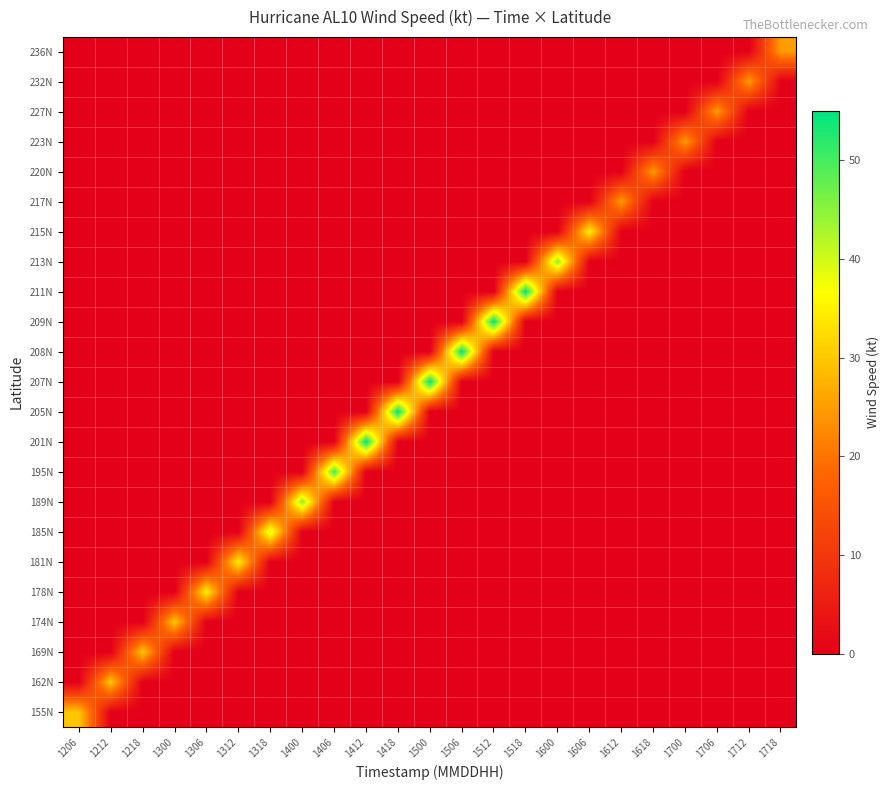

Reading right to left, list all the values displayed in this chart.

155N: 1718=0	1712=0	1706=0	1700=0	1618=0	1612=0	1606=0	1600=0	1518=0	1512=0	1506=0	1500=0	1418=0	1412=0	1406=0	1400=0	1318=0	1312=0	1306=0	1300=0	1218=0	1212=0	1206=30
162N: 1718=0	1712=0	1706=0	1700=0	1618=0	1612=0	1606=0	1600=0	1518=0	1512=0	1506=0	1500=0	1418=0	1412=0	1406=0	1400=0	1318=0	1312=0	1306=0	1300=0	1218=0	1212=30	1206=0
169N: 1718=0	1712=0	1706=0	1700=0	1618=0	1612=0	1606=0	1600=0	1518=0	1512=0	1506=0	1500=0	1418=0	1412=0	1406=0	1400=0	1318=0	1312=0	1306=0	1300=0	1218=30	1212=0	1206=0
174N: 1718=0	1712=0	1706=0	1700=0	1618=0	1612=0	1606=0	1600=0	1518=0	1512=0	1506=0	1500=0	1418=0	1412=0	1406=0	1400=0	1318=0	1312=0	1306=0	1300=30	1218=0	1212=0	1206=0
178N: 1718=0	1712=0	1706=0	1700=0	1618=0	1612=0	1606=0	1600=0	1518=0	1512=0	1506=0	1500=0	1418=0	1412=0	1406=0	1400=0	1318=0	1312=0	1306=35	1300=0	1218=0	1212=0	1206=0
181N: 1718=0	1712=0	1706=0	1700=0	1618=0	1612=0	1606=0	1600=0	1518=0	1512=0	1506=0	1500=0	1418=0	1412=0	1406=0	1400=0	1318=0	1312=35	1306=0	1300=0	1218=0	1212=0	1206=0
185N: 1718=0	1712=0	1706=0	1700=0	1618=0	1612=0	1606=0	1600=0	1518=0	1512=0	1506=0	1500=0	1418=0	1412=0	1406=0	1400=0	1318=40	1312=0	1306=0	1300=0	1218=0	1212=0	1206=0
189N: 1718=0	1712=0	1706=0	1700=0	1618=0	1612=0	1606=0	1600=0	1518=0	1512=0	1506=0	1500=0	1418=0	1412=0	1406=0	1400=45	1318=0	1312=0	1306=0	1300=0	1218=0	1212=0	1206=0
195N: 1718=0	1712=0	1706=0	1700=0	1618=0	1612=0	1606=0	1600=0	1518=0	1512=0	1506=0	1500=0	1418=0	1412=0	1406=50	1400=0	1318=0	1312=0	1306=0	1300=0	1218=0	1212=0	1206=0
201N: 1718=0	1712=0	1706=0	1700=0	1618=0	1612=0	1606=0	1600=0	1518=0	1512=0	1506=0	1500=0	1418=0	1412=55	1406=0	1400=0	1318=0	1312=0	1306=0	1300=0	1218=0	1212=0	1206=0
205N: 1718=0	1712=0	1706=0	1700=0	1618=0	1612=0	1606=0	1600=0	1518=0	1512=0	1506=0	1500=0	1418=55	1412=0	1406=0	1400=0	1318=0	1312=0	1306=0	1300=0	1218=0	1212=0	1206=0
207N: 1718=0	1712=0	1706=0	1700=0	1618=0	1612=0	1606=0	1600=0	1518=0	1512=0	1506=0	1500=55	1418=0	1412=0	1406=0	1400=0	1318=0	1312=0	1306=0	1300=0	1218=0	1212=0	1206=0
208N: 1718=0	1712=0	1706=0	1700=0	1618=0	1612=0	1606=0	1600=0	1518=0	1512=0	1506=55	1500=0	1418=0	1412=0	1406=0	1400=0	1318=0	1312=0	1306=0	1300=0	1218=0	1212=0	1206=0
209N: 1718=0	1712=0	1706=0	1700=0	1618=0	1612=0	1606=0	1600=0	1518=0	1512=55	1506=0	1500=0	1418=0	1412=0	1406=0	1400=0	1318=0	1312=0	1306=0	1300=0	1218=0	1212=0	1206=0
211N: 1718=0	1712=0	1706=0	1700=0	1618=0	1612=0	1606=0	1600=0	1518=55	1512=0	1506=0	1500=0	1418=0	1412=0	1406=0	1400=0	1318=0	1312=0	1306=0	1300=0	1218=0	1212=0	1206=0
213N: 1718=0	1712=0	1706=0	1700=0	1618=0	1612=0	1606=0	1600=45	1518=0	1512=0	1506=0	1500=0	1418=0	1412=0	1406=0	1400=0	1318=0	1312=0	1306=0	1300=0	1218=0	1212=0	1206=0
215N: 1718=0	1712=0	1706=0	1700=0	1618=0	1612=0	1606=35	1600=0	1518=0	1512=0	1506=0	1500=0	1418=0	1412=0	1406=0	1400=0	1318=0	1312=0	1306=0	1300=0	1218=0	1212=0	1206=0
217N: 1718=0	1712=0	1706=0	1700=0	1618=0	1612=25	1606=0	1600=0	1518=0	1512=0	1506=0	1500=0	1418=0	1412=0	1406=0	1400=0	1318=0	1312=0	1306=0	1300=0	1218=0	1212=0	1206=0
220N: 1718=0	1712=0	1706=0	1700=0	1618=25	1612=0	1606=0	1600=0	1518=0	1512=0	1506=0	1500=0	1418=0	1412=0	1406=0	1400=0	1318=0	1312=0	1306=0	1300=0	1218=0	1212=0	1206=0
223N: 1718=0	1712=0	1706=0	1700=25	1618=0	1612=0	1606=0	1600=0	1518=0	1512=0	1506=0	1500=0	1418=0	1412=0	1406=0	1400=0	1318=0	1312=0	1306=0	1300=0	1218=0	1212=0	1206=0
227N: 1718=0	1712=0	1706=25	1700=0	1618=0	1612=0	1606=0	1600=0	1518=0	1512=0	1506=0	1500=0	1418=0	1412=0	1406=0	1400=0	1318=0	1312=0	1306=0	1300=0	1218=0	1212=0	1206=0
232N: 1718=0	1712=25	1706=0	1700=0	1618=0	1612=0	1606=0	1600=0	1518=0	1512=0	1506=0	1500=0	1418=0	1412=0	1406=0	1400=0	1318=0	1312=0	1306=0	1300=0	1218=0	1212=0	1206=0
236N: 1718=25	1712=0	1706=0	1700=0	1618=0	1612=0	1606=0	1600=0	1518=0	1512=0	1506=0	1500=0	1418=0	1412=0	1406=0	1400=0	1318=0	1312=0	1306=0	1300=0	1218=0	1212=0	1206=0